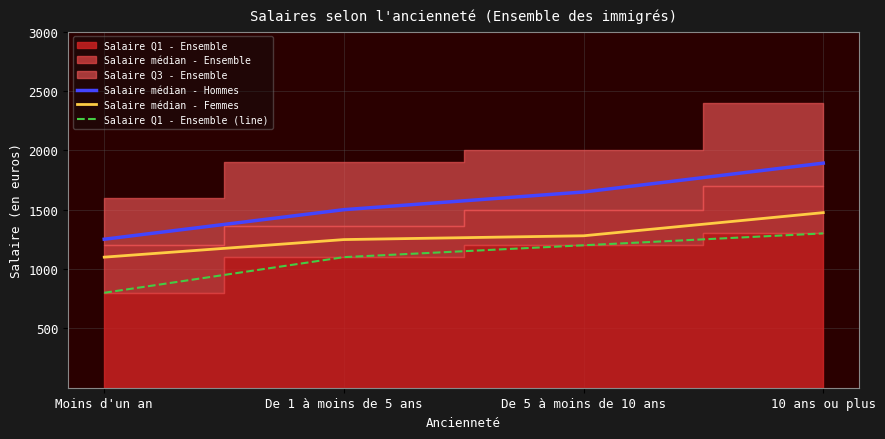

How many lines are shown in the chart?

3